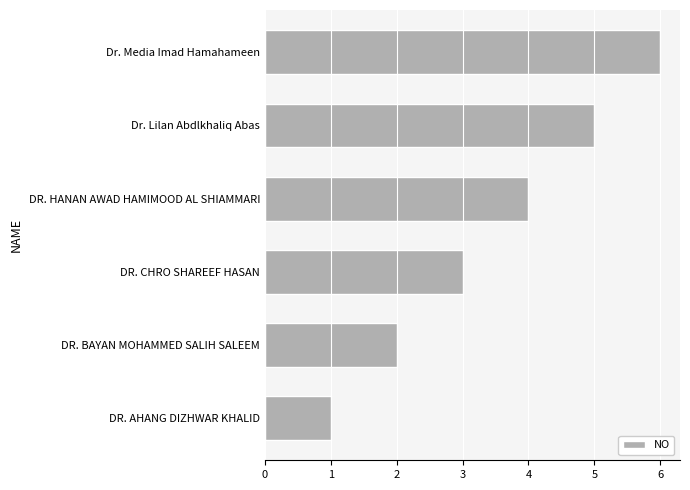

What is the average value?

4